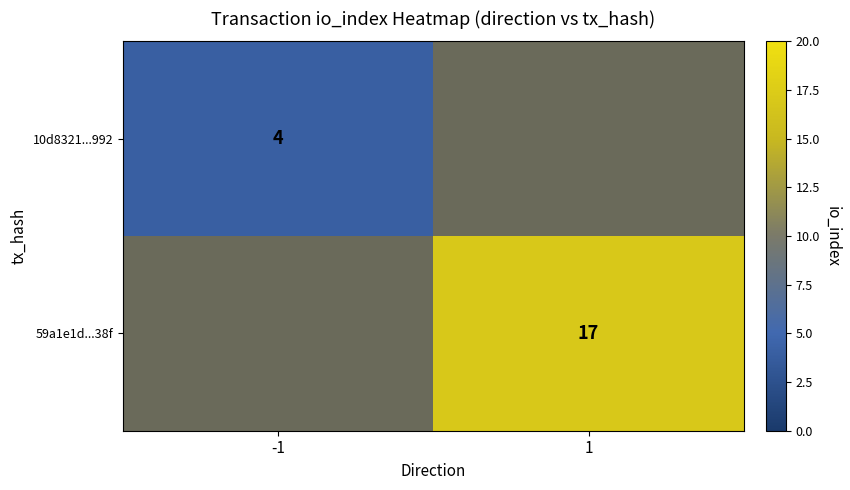

Which category has the highest value across all series?

1